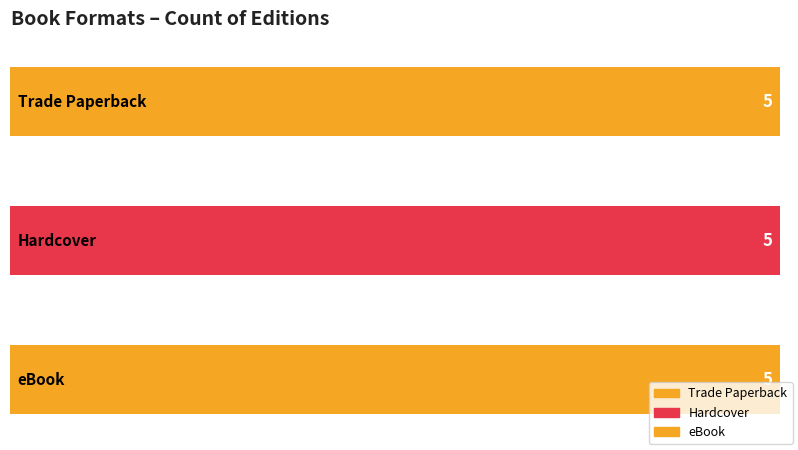

Which series has the widest spread of values?

Trade Paperback